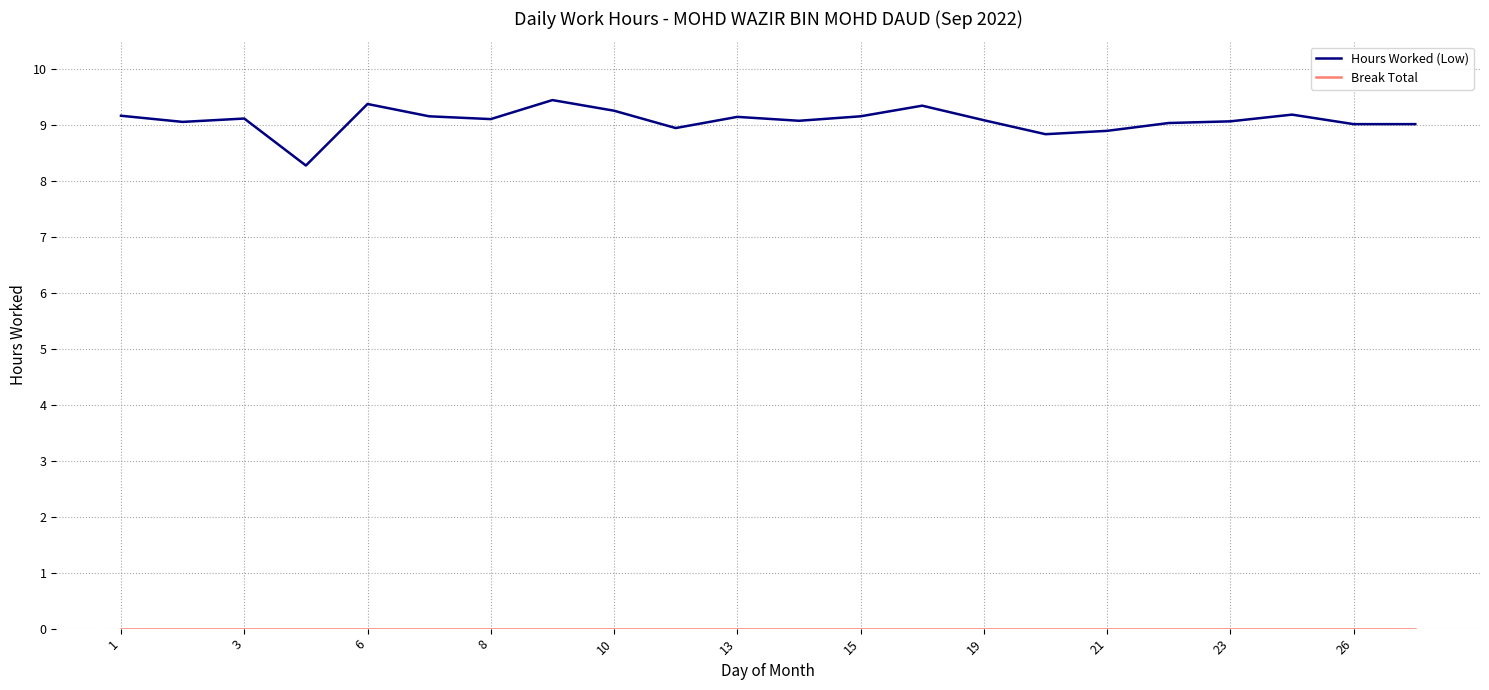

What is the minimum value for Hours Worked (Low)?

8.3